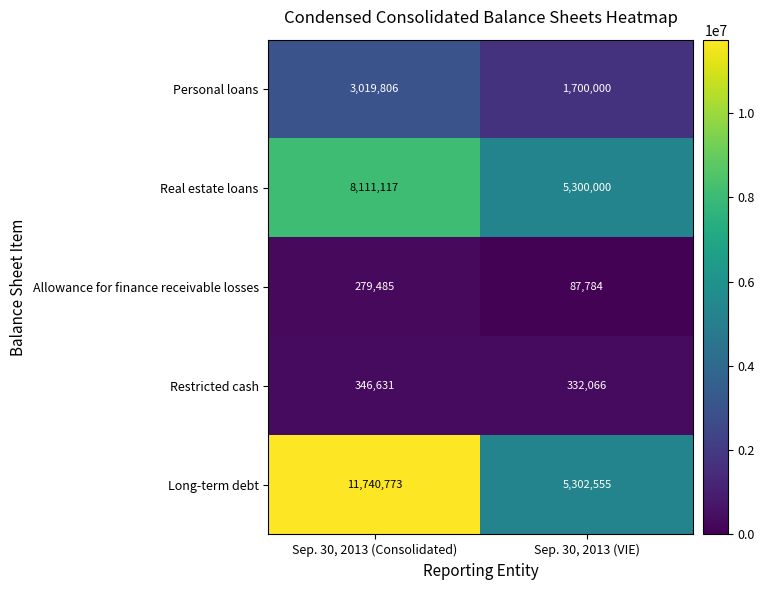

Where is Allowance for finance receivable losses nearest to the value 183634?

Sep. 30, 2013 (VIE)